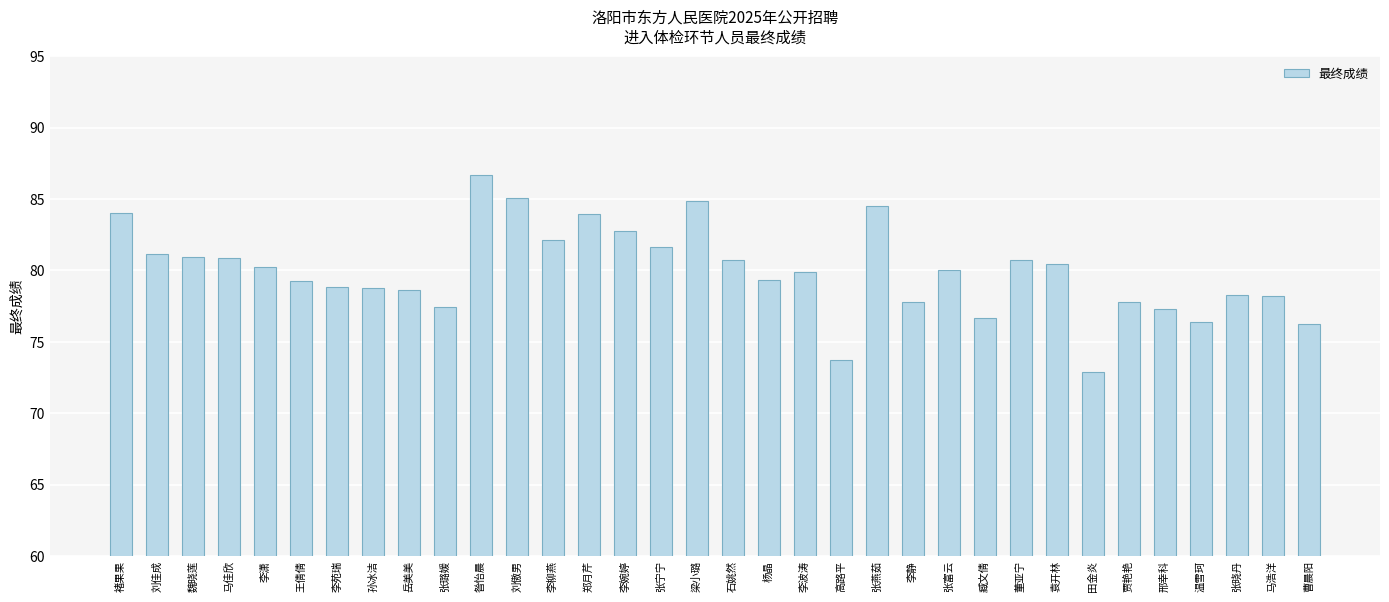

At which category does the chart reach its peak across all series?

昝怡晨